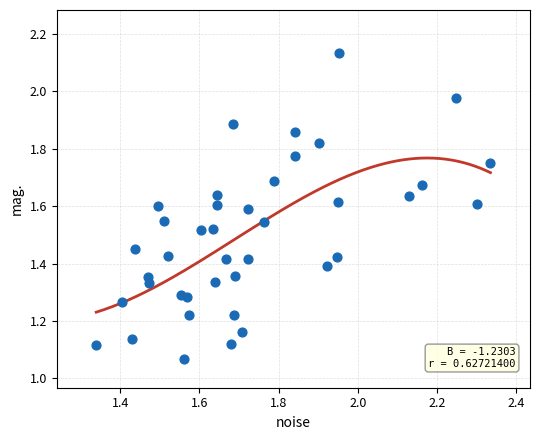

What is the range of X values (max minus min)?

1.0